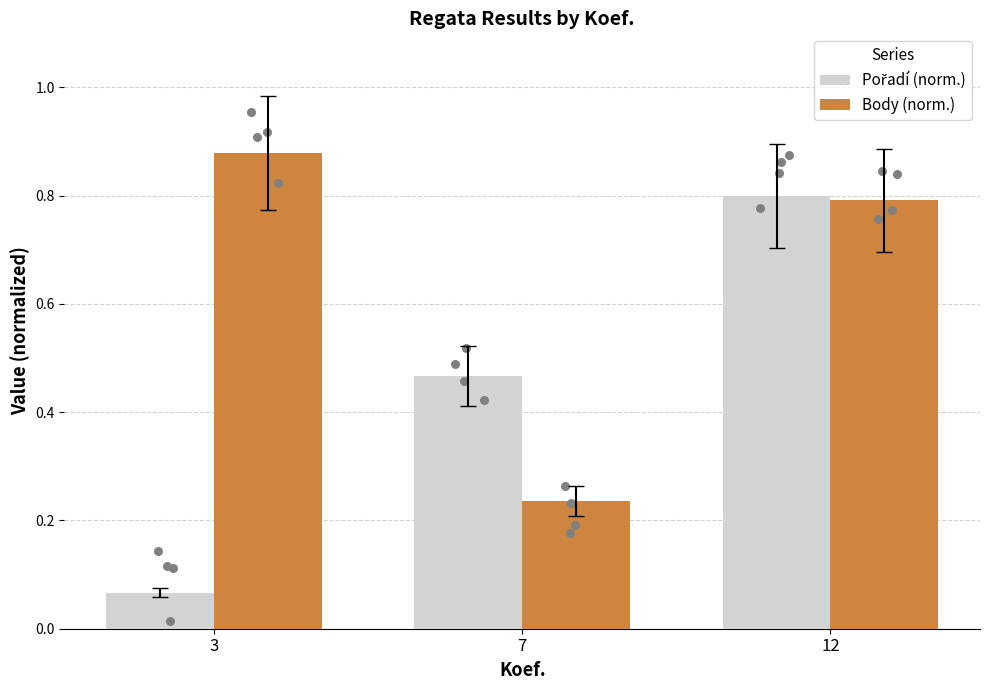

What are all the series names shown in the legend?

Pořadí (norm.), Body (norm.)